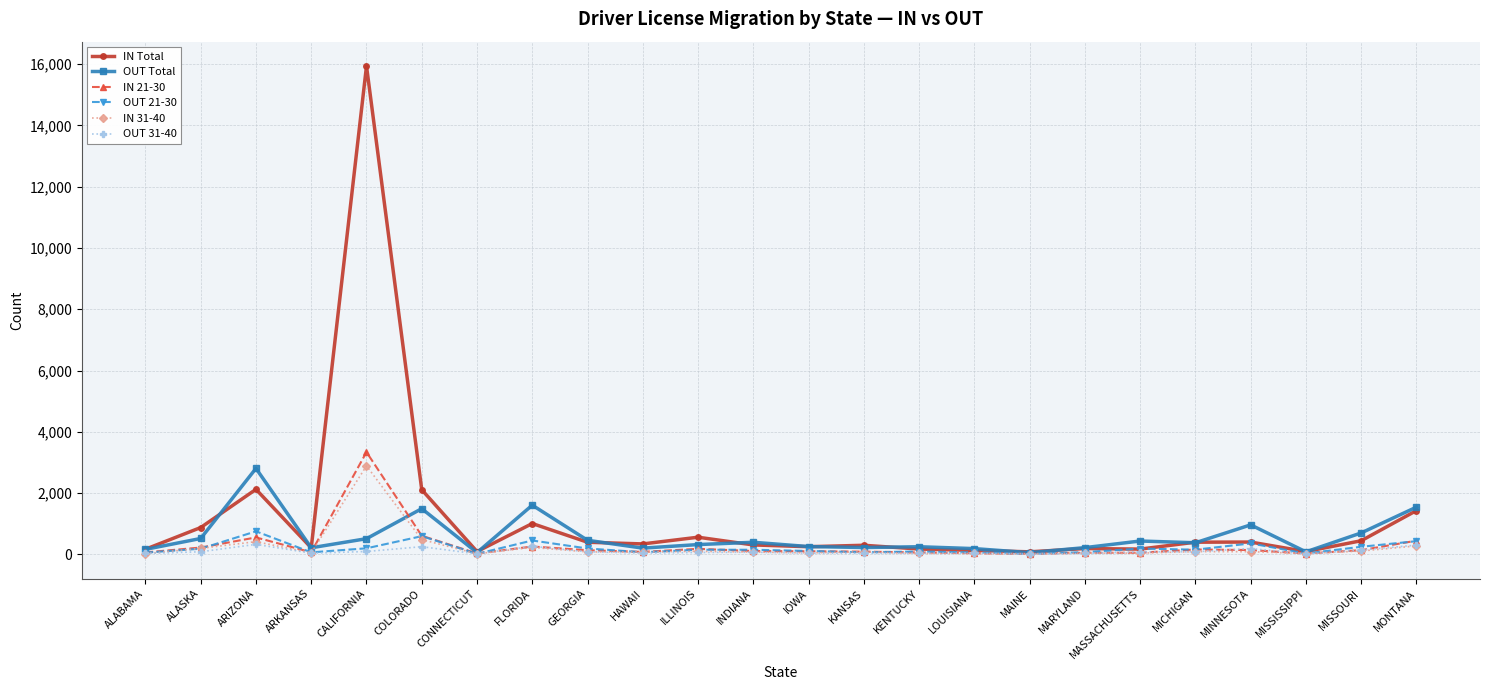

Which series has the largest total across all categories?

IN Total